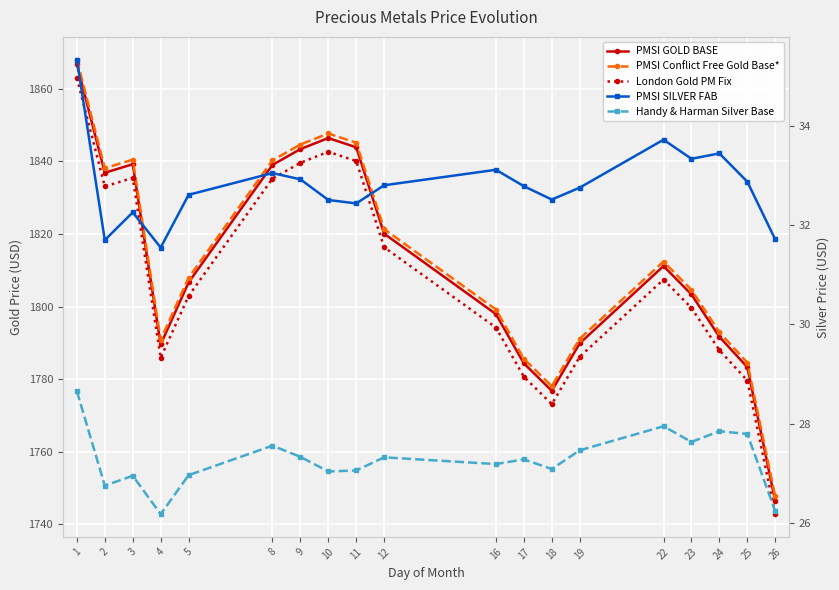

What is the sum of the Handy & Harman Silver Base values at 5 and 9?

54.3